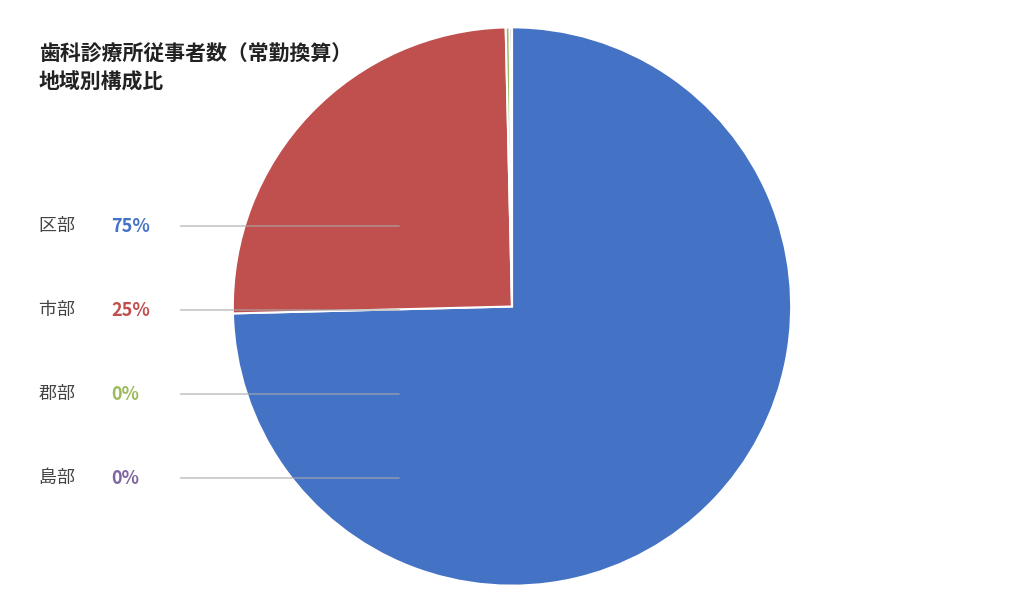

Does any single category account for the majority?

Yes